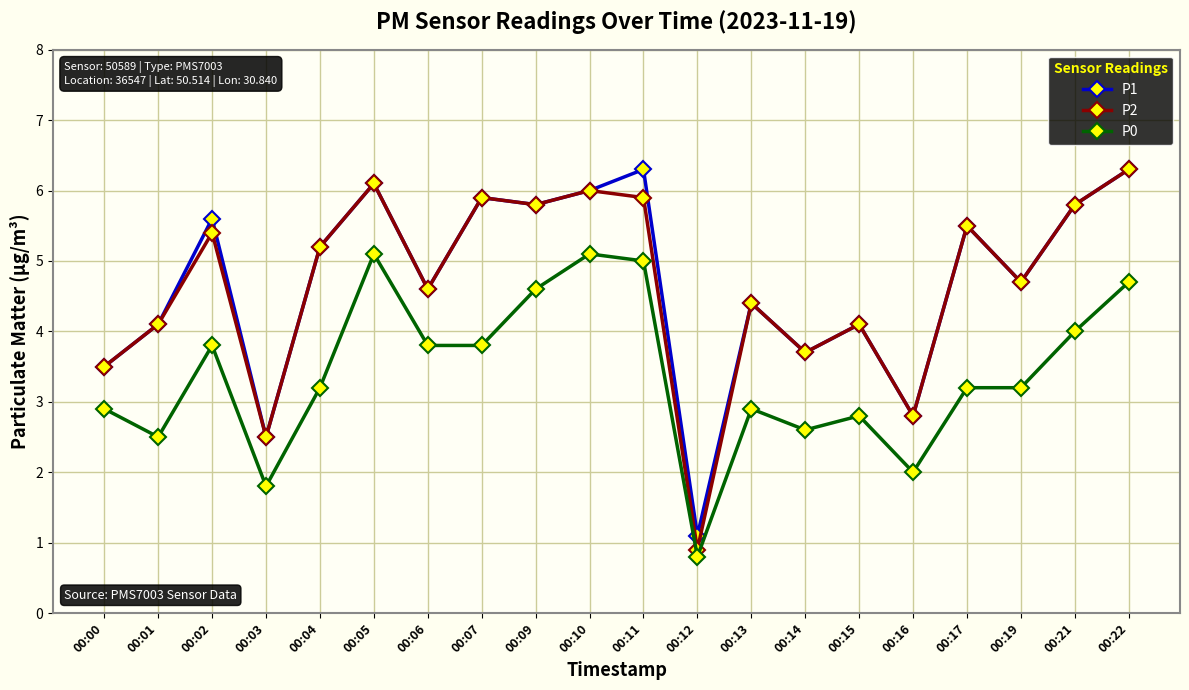

At 00:11, list the series in order from smallest to largest.

P0, P2, P1